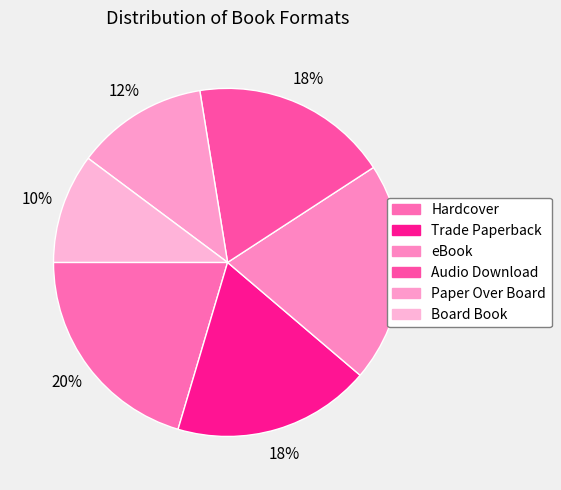

To the nearest percent, what is the combined percentage of Board Book and Trade Paperback?

29%